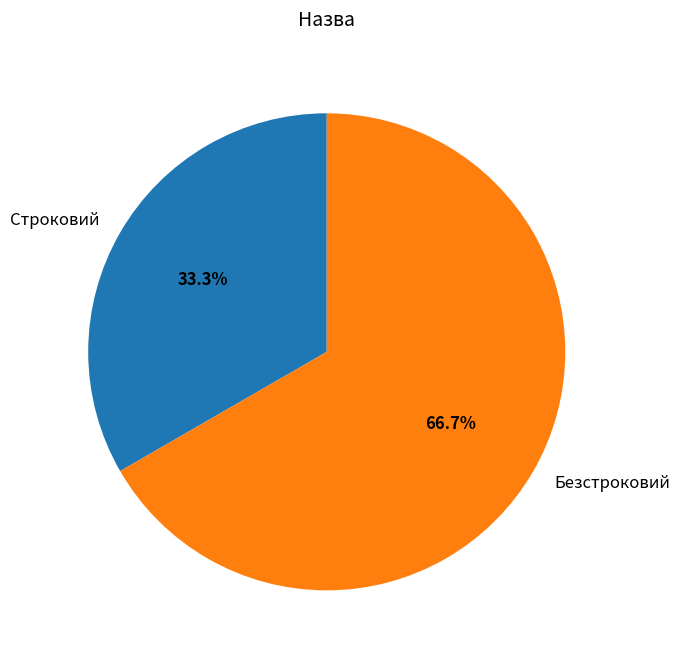

Between Безстроковий and Строковий, which is larger?

Безстроковий